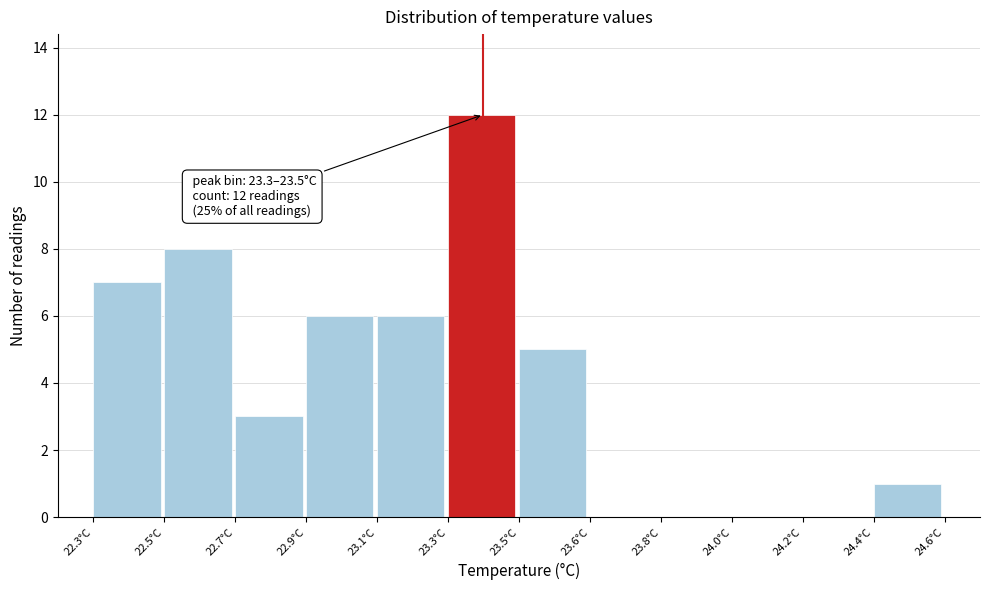

Reading left to right, list all the values displayed in this chart.

22.3°C=7	22.5°C=8	22.7°C=3	22.9°C=6	23.1°C=6	23.3°C=12	23.5°C=5	23.6°C=0	23.8°C=0	24.0°C=0	24.2°C=0	24.4°C=1